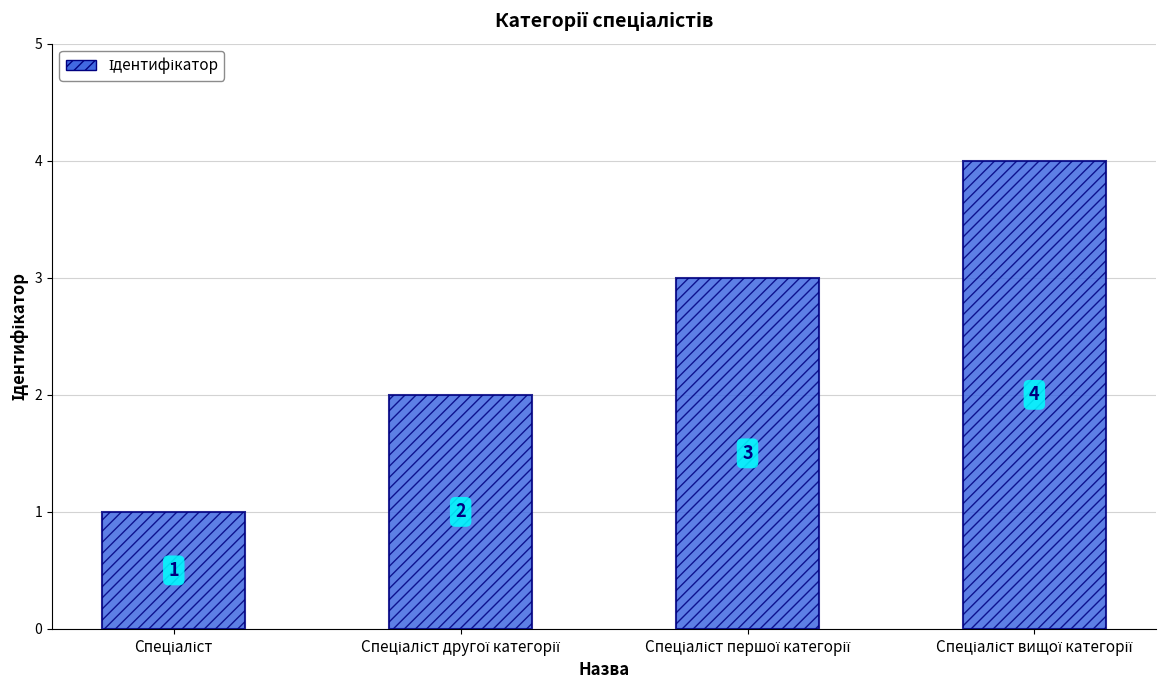

How many values are between 2 and 4?

3